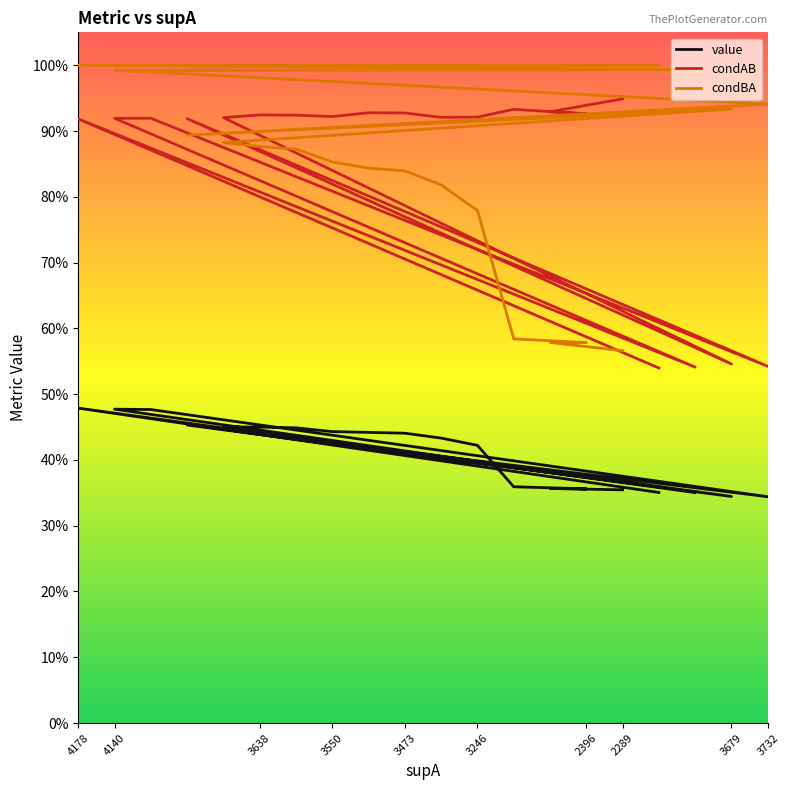

At how many categories does at least one series exceed 0?

20